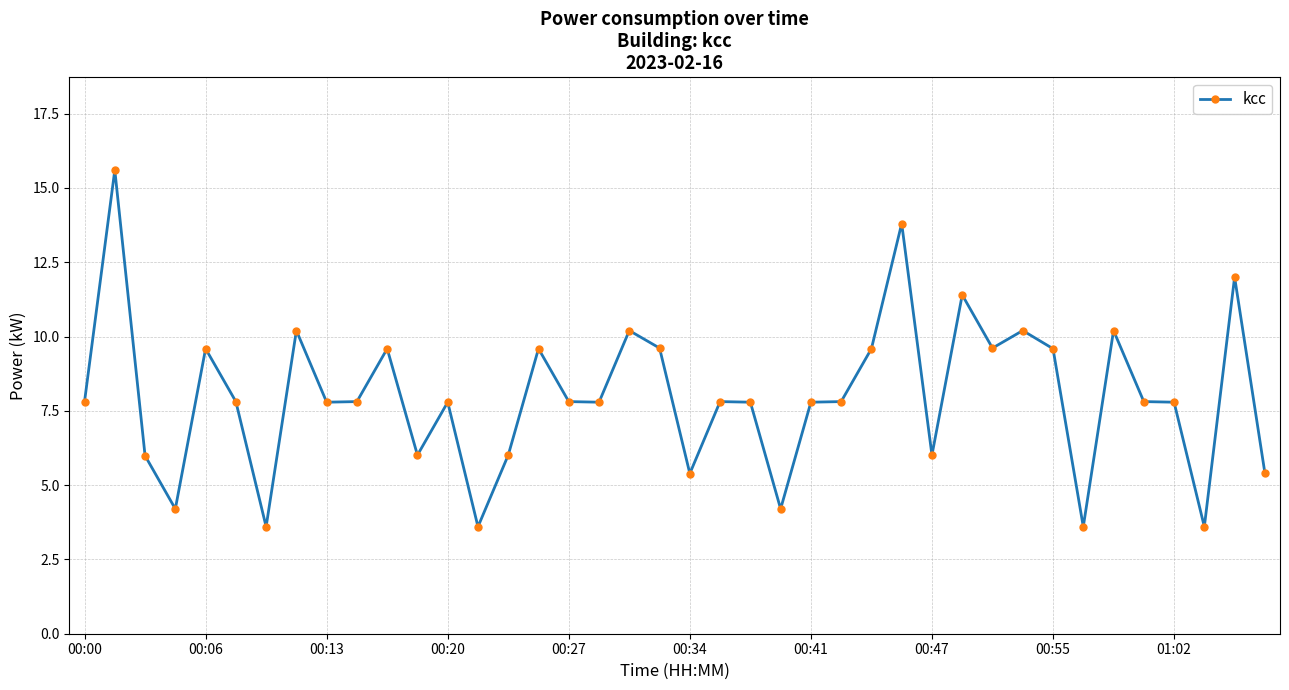

What is the value of the 3rd point from the left?

6.0